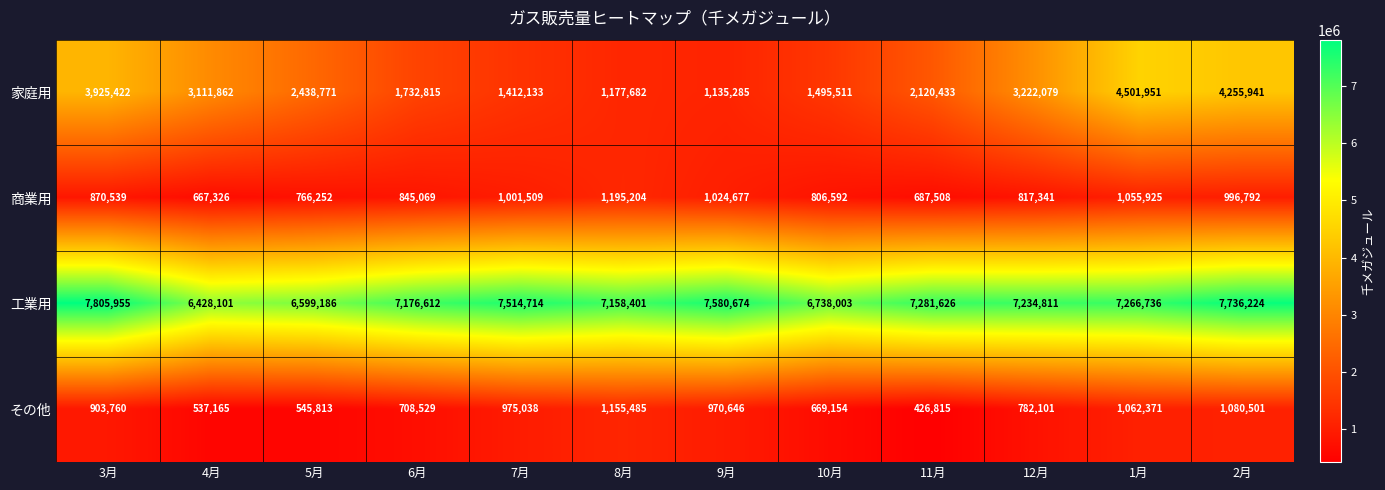

True or false: 商業用 has a value of 1195204 at 8月.

True